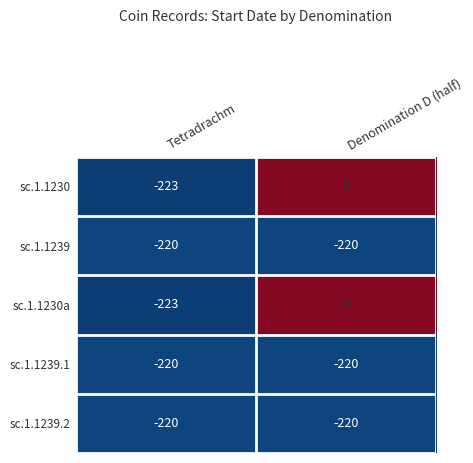

What is the difference between the highest and lowest values at Tetradrachm?

3